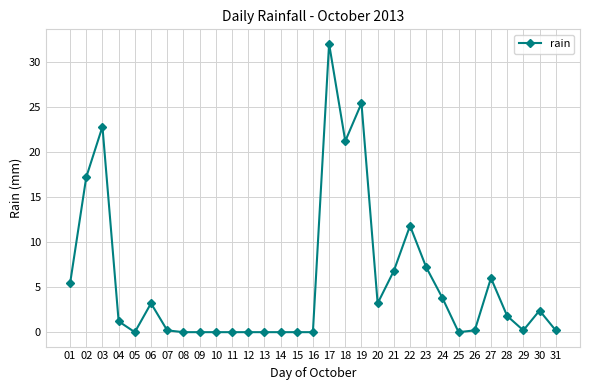

At which label is the value closest to 16?

02